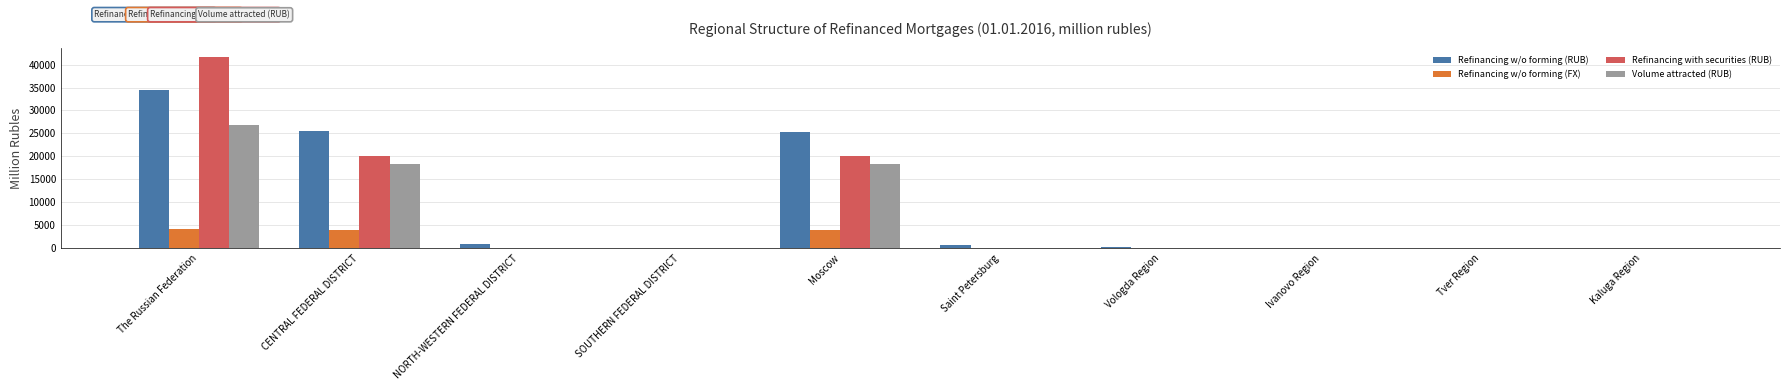

How many data points in Refinancing with securities (RUB) are above 0?

3